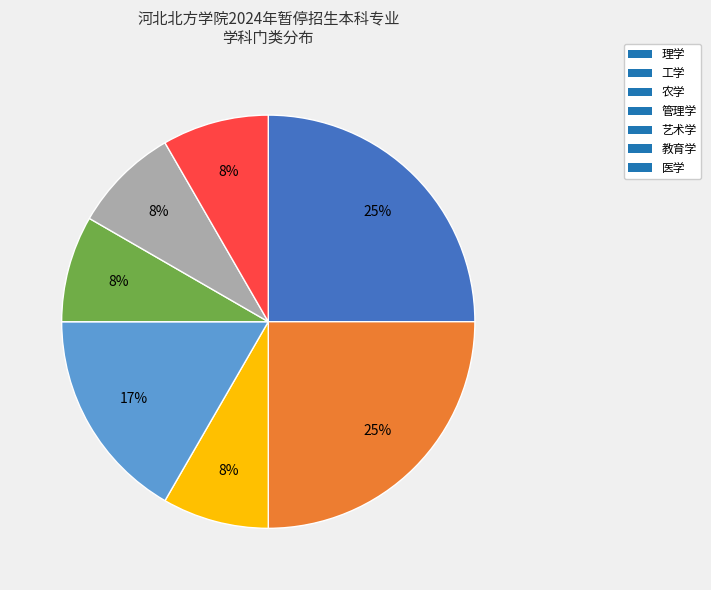

True or false: 工学 accounts for 18% of the total.

False